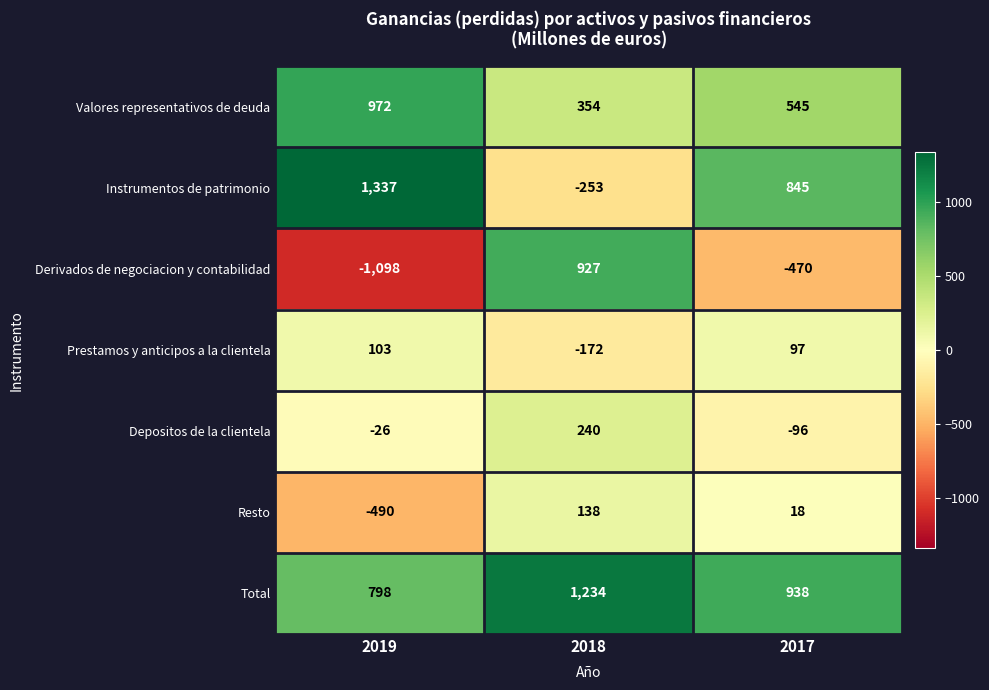

How many distinct data groups are displayed?

7